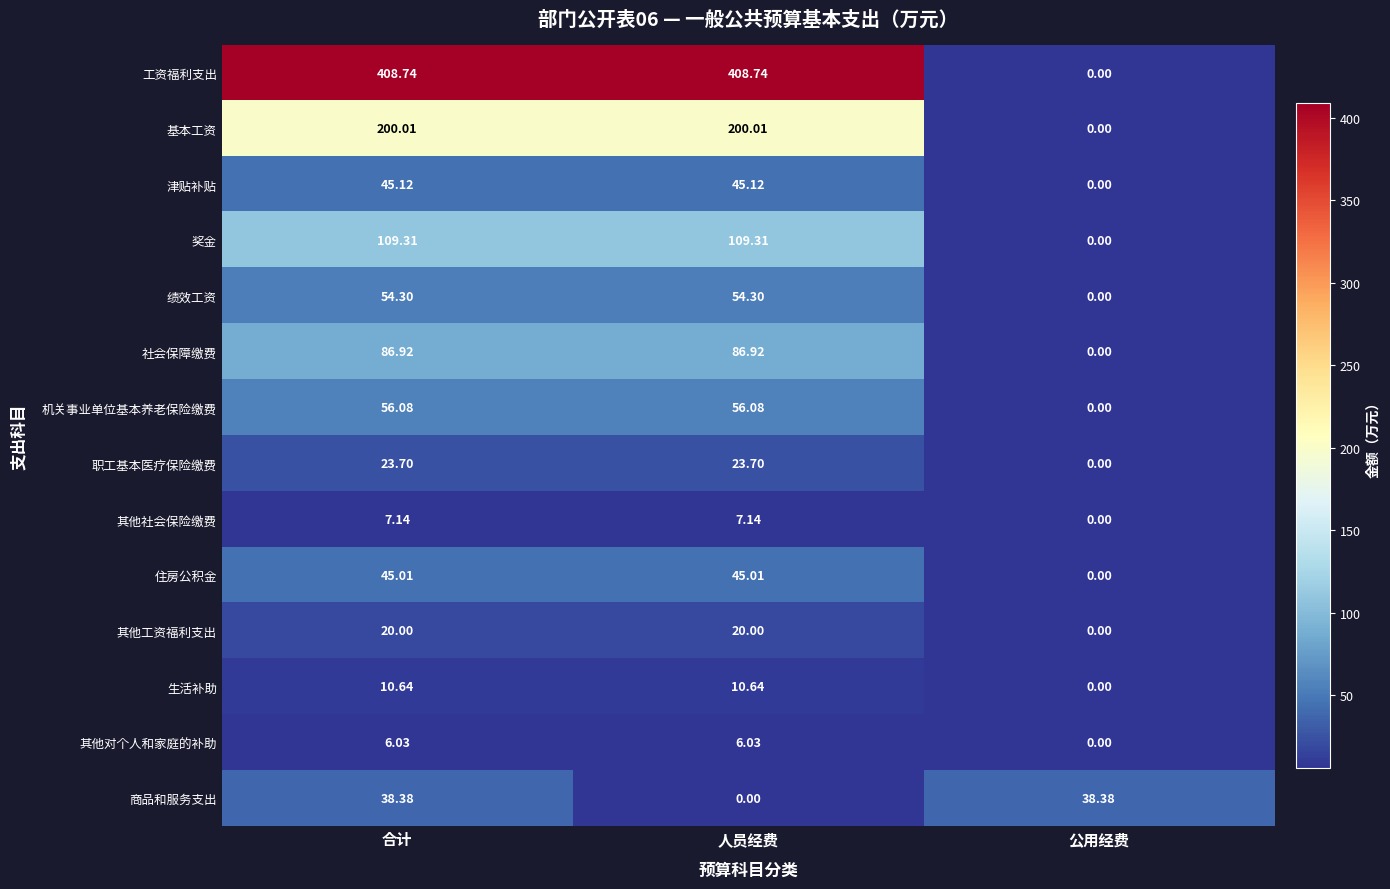

Where is 其他对个人和家庭的补助 nearest to the value 3?

公用经费